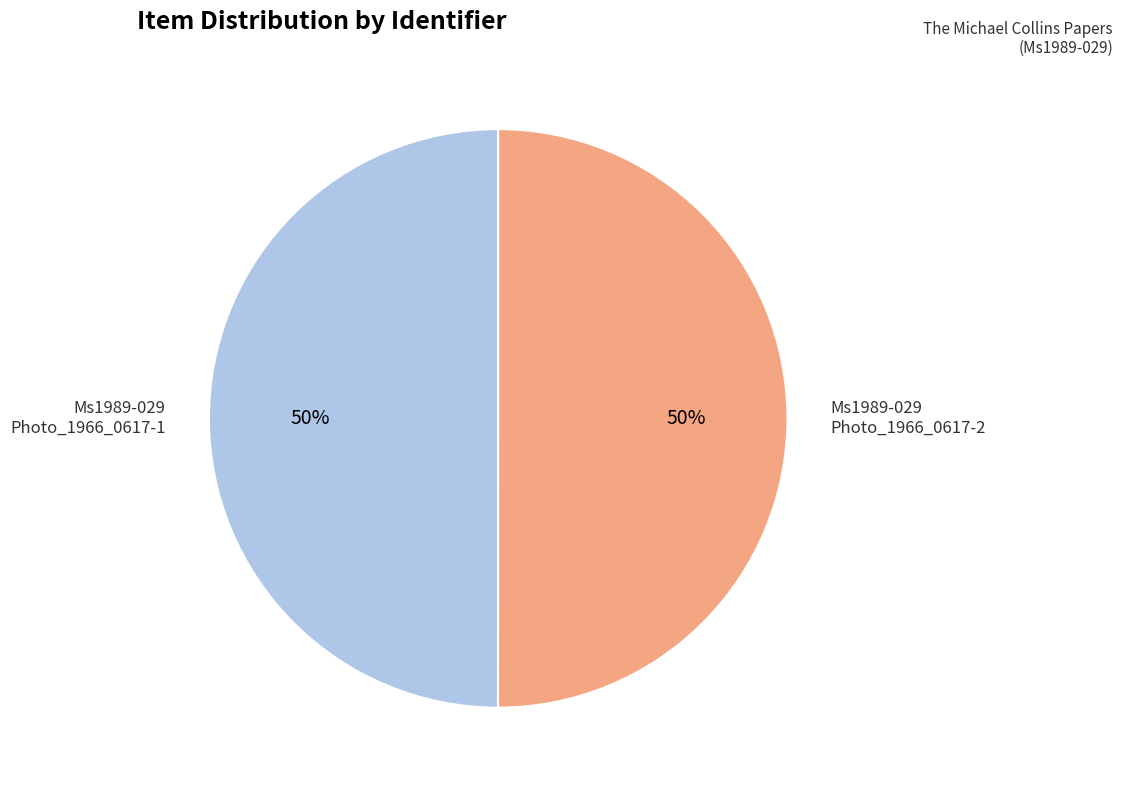

How many segments does this pie chart have?

2